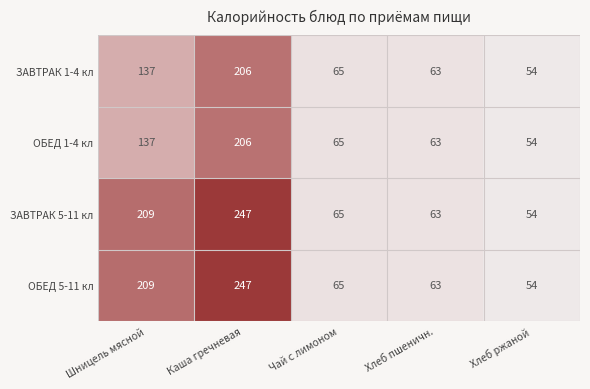

At which label does ОБЕД 1-4 кл first exceed 65?

Шницель мясной